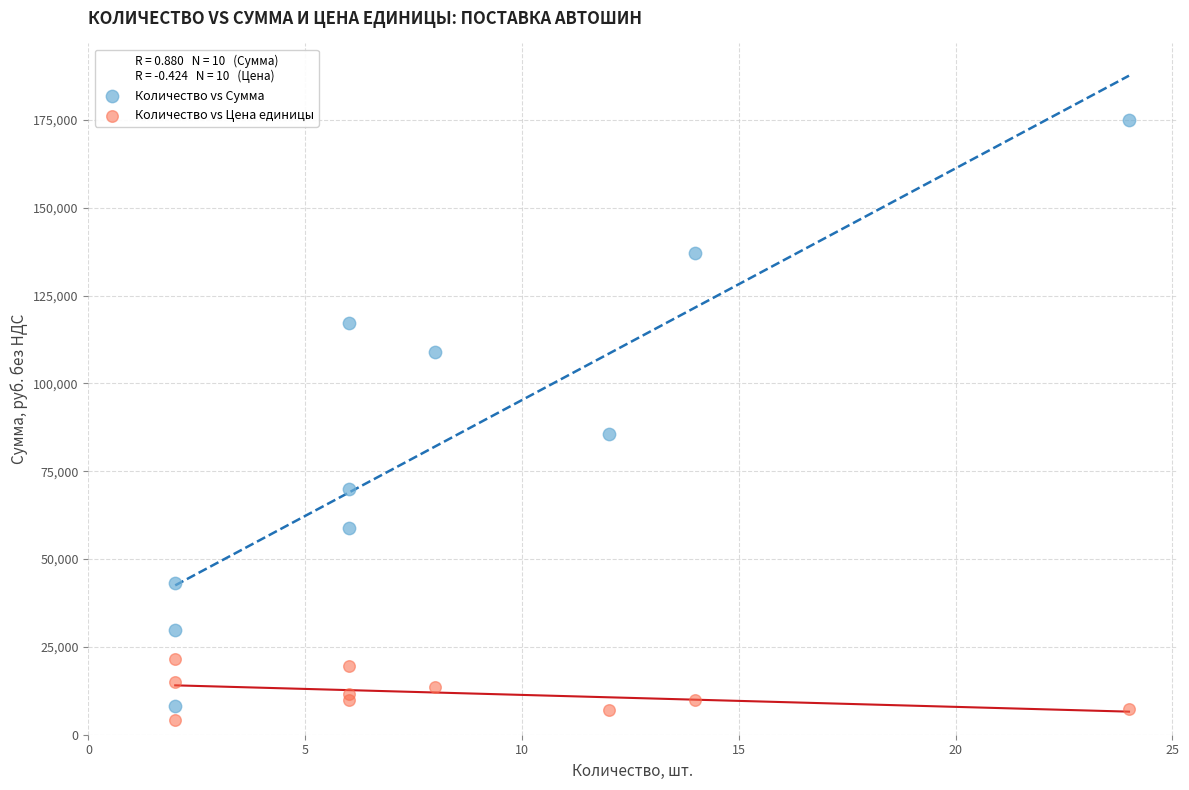

Across all series, what Y value is closest to 89638?

85587.6